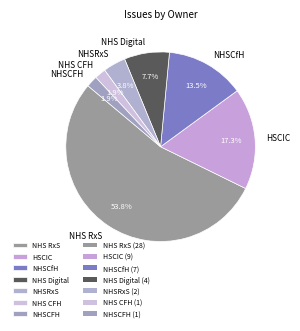

What is the ratio of the value at NHSCfH to the value at HSCIC?

0.8